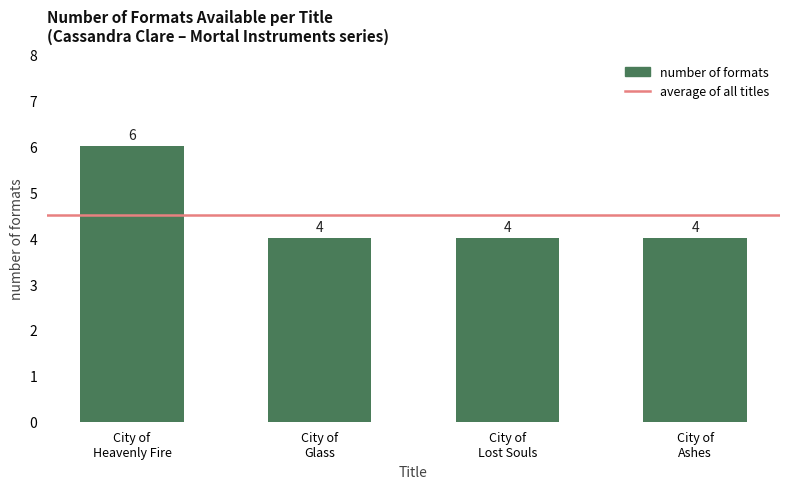

What is the minimum value shown in the chart?

4